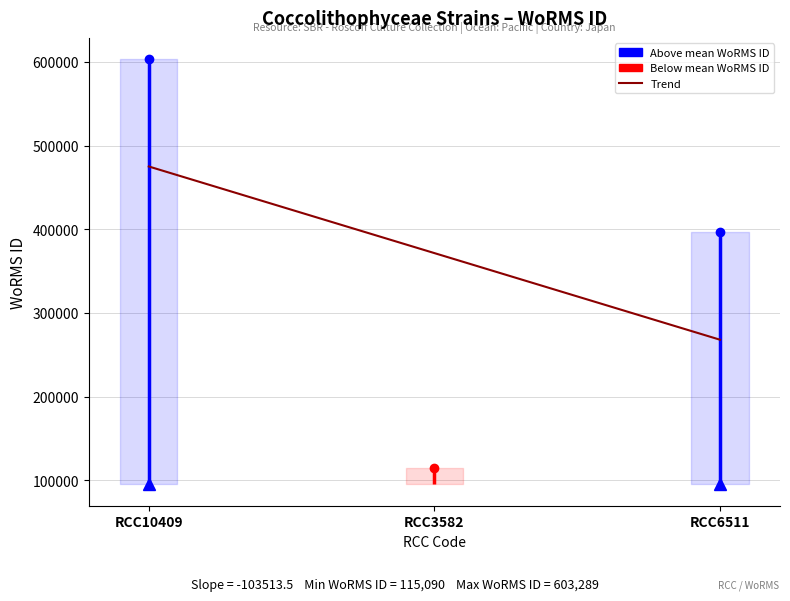

What is the label of the 2nd point from the left?

RCC3582